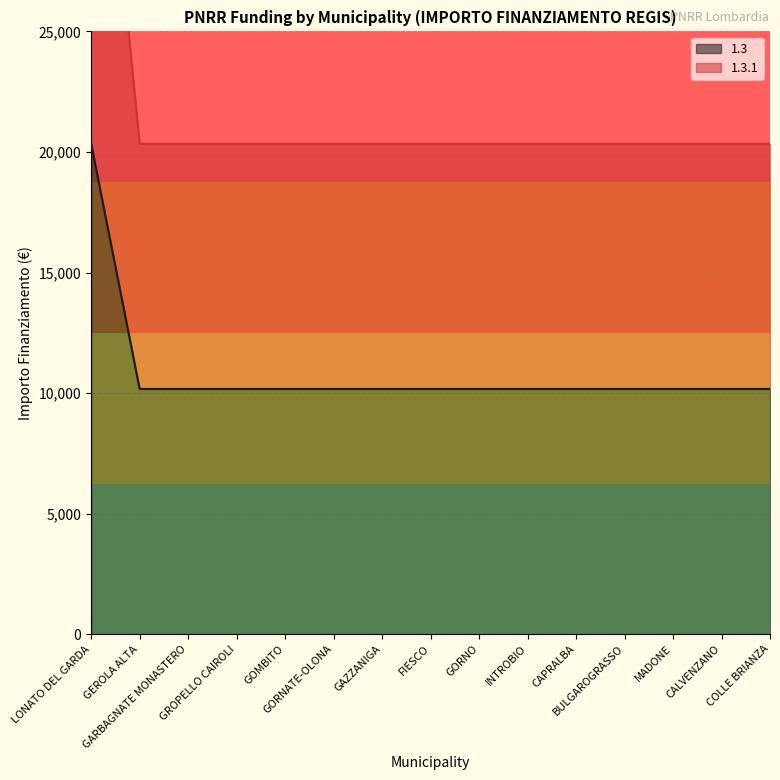

True or false: 1.3.1 and 1.3 intersect in this chart.

False